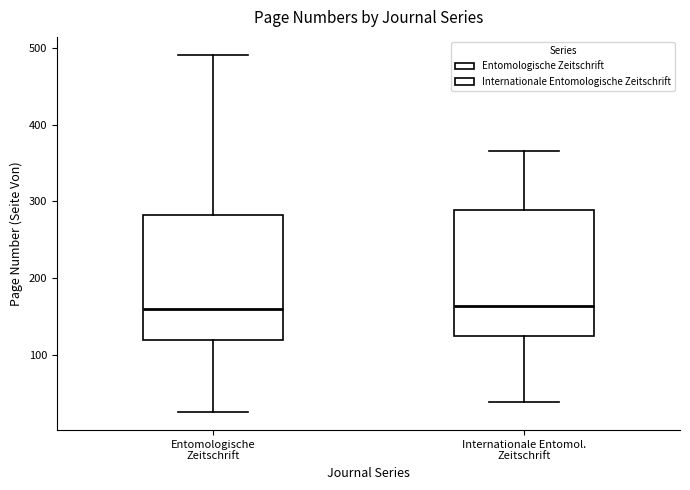

Where does the median line of the box for Entomologische Zeitschrift sit on the y-axis? The values are not printed on the chart, so give them approximately, as read against the axis.

160